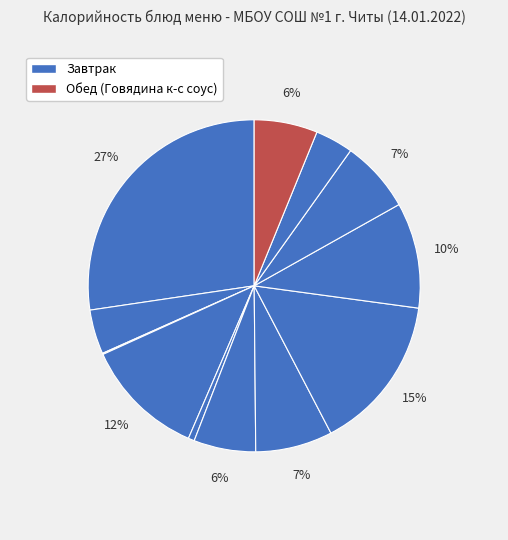

Which slice is the smallest?

Батон йодированный